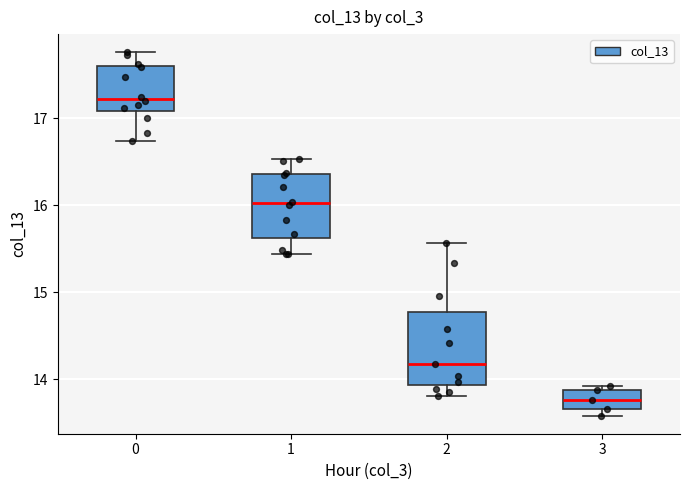

Which box has the highest median line?

0